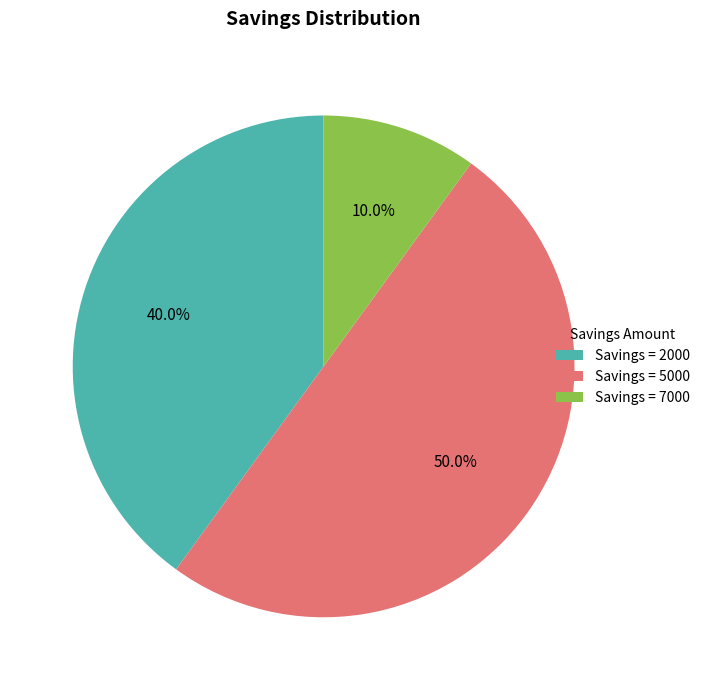

Is Savings = 2000 the majority of the pie?

No